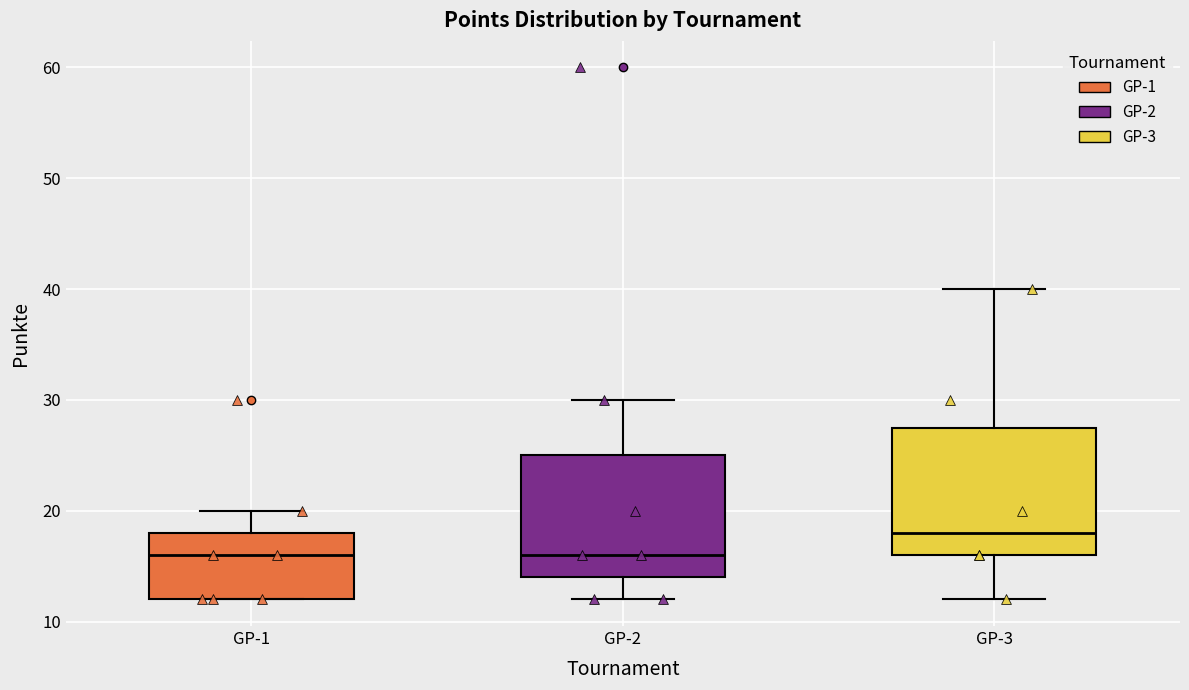

Where is the lower edge of the box for GP-1 on the y-axis? The values are not printed on the chart, so give them approximately, as read against the axis.

12